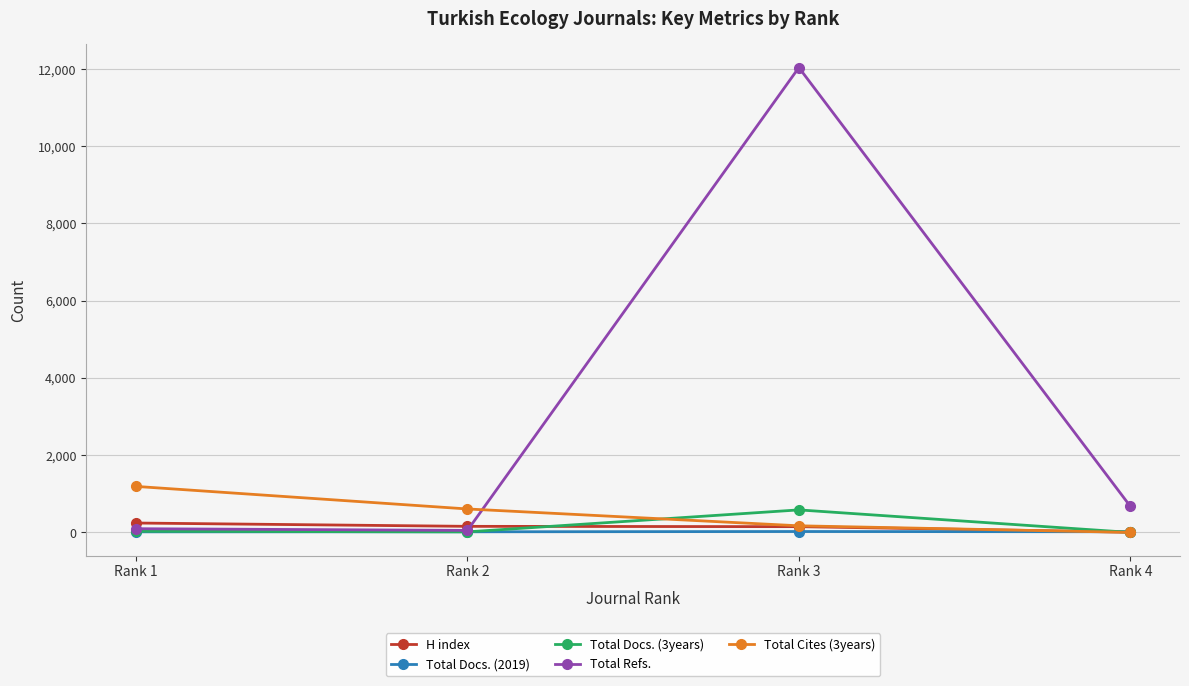

Is it true that Total Docs. (2019) equals 23 at Rank 3?

True